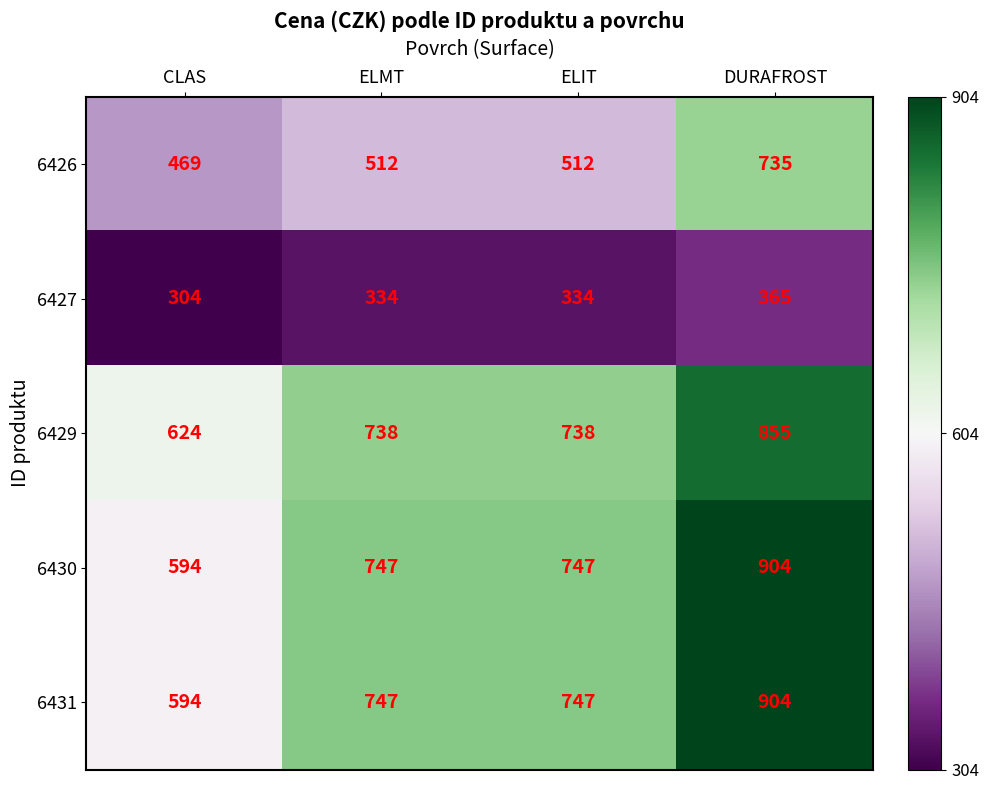

Count the 6426 values in the range 512 to 735.

3